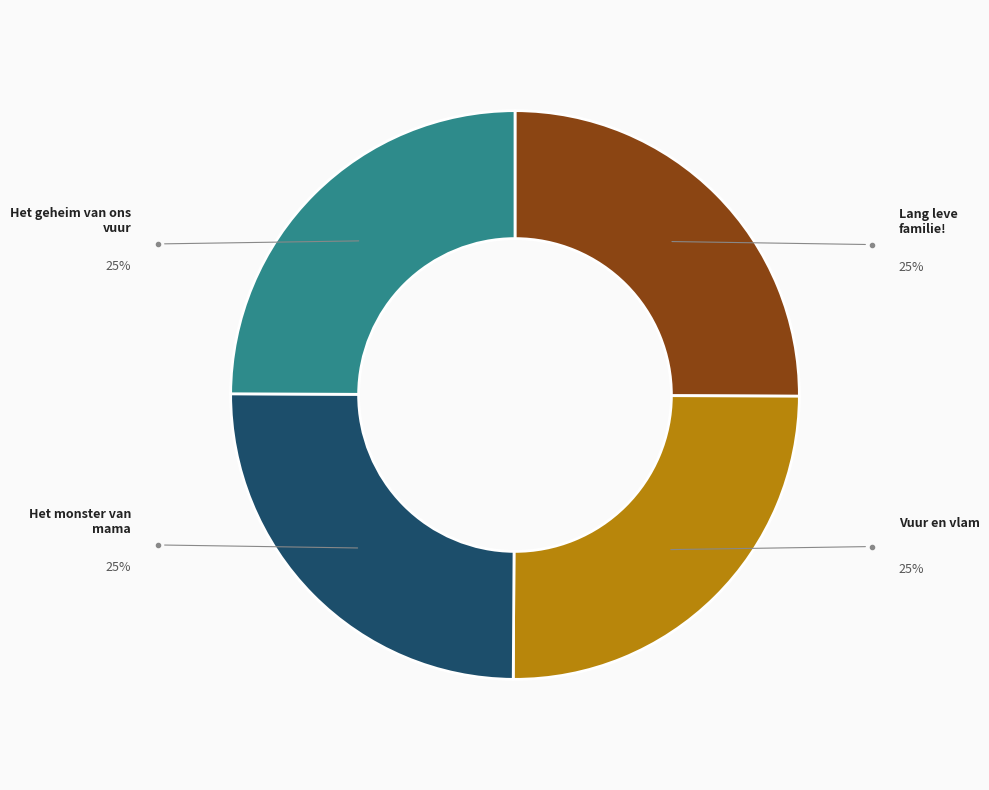

Is there any slice that represents more than half of the pie?

No